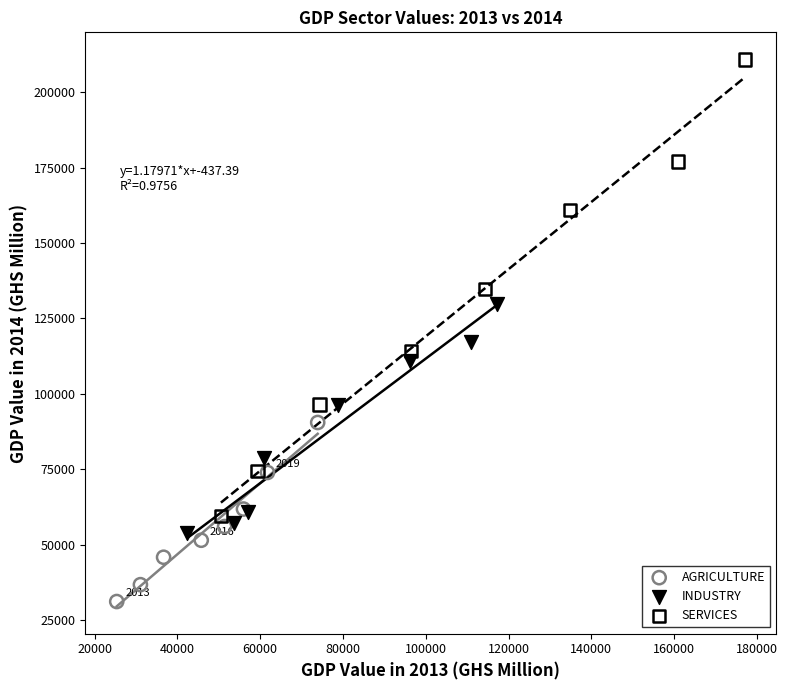

What are all the series names shown in the legend?

AGRICULTURE, INDUSTRY, SERVICES